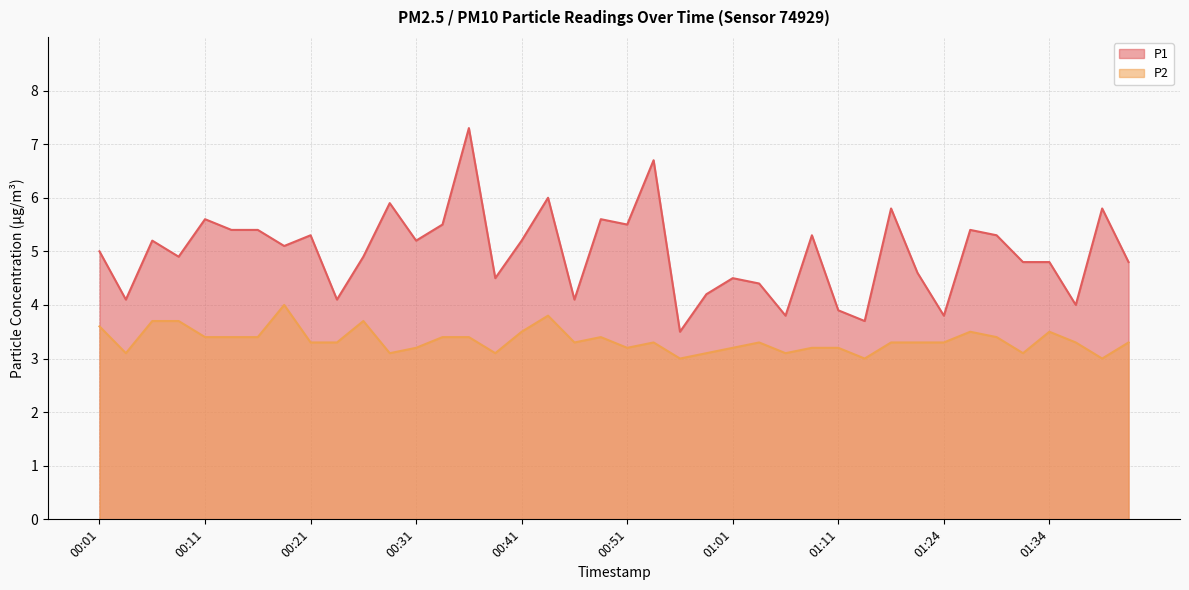

How many lines are shown in the chart?

2